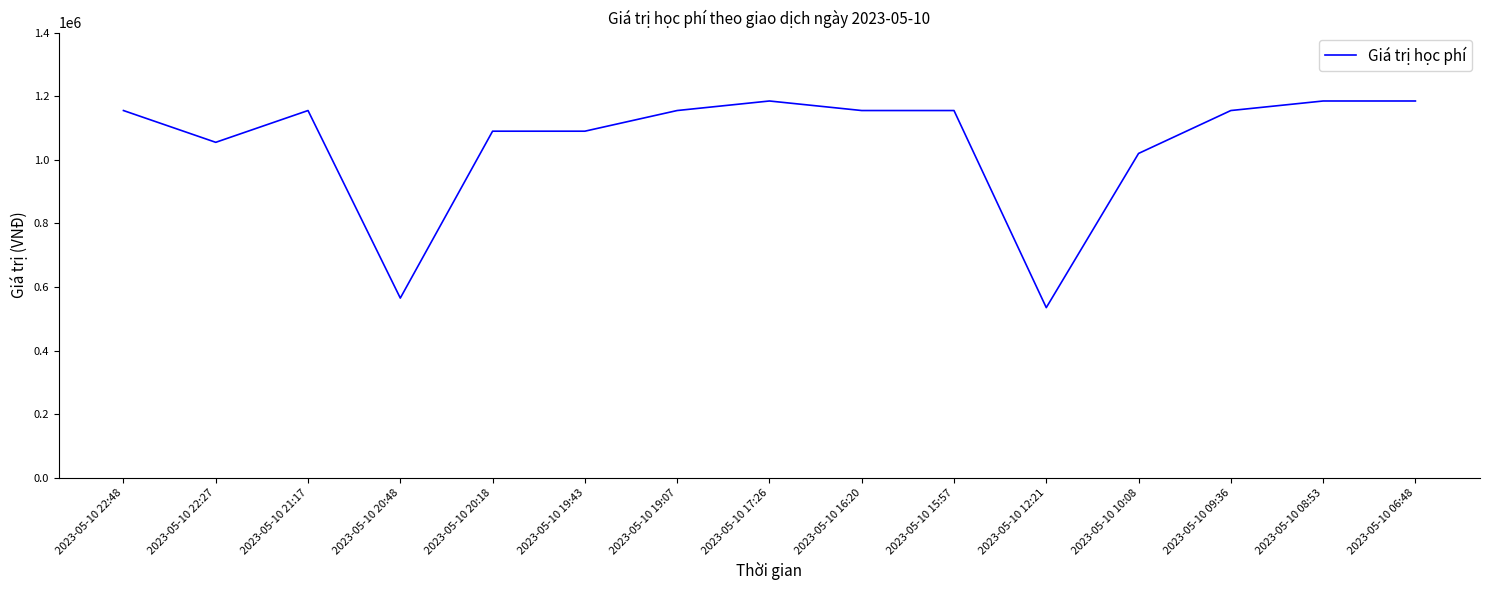

What is the approximate value at 2023-05-10 10:08, to the nearest 10?

1020000